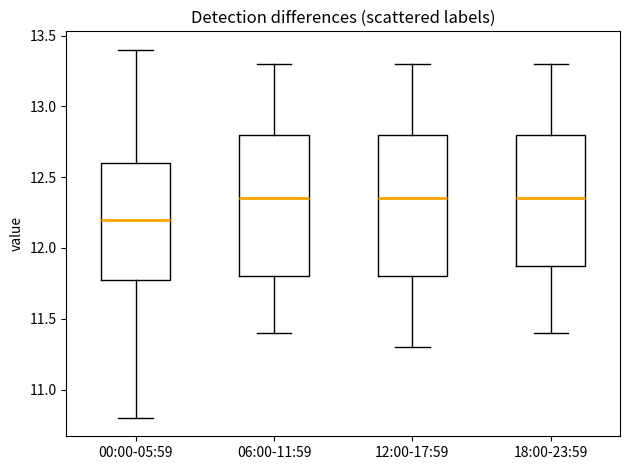

Reading left to right, transcribe this box plot: for each box, give where its median line is, the range the box spans, and where its two whiskers end, as read against the y-axis. The values are not printed on the chart, so give them approximately, as read against the axis.

00:00-05:59: median 12.20, box 11.80 to 12.60, whiskers 10.80 to 13.40
06:00-11:59: median 12.35, box 11.80 to 12.80, whiskers 11.40 to 13.30
12:00-17:59: median 12.35, box 11.80 to 12.80, whiskers 11.30 to 13.30
18:00-23:59: median 12.35, box 11.90 to 12.80, whiskers 11.40 to 13.30